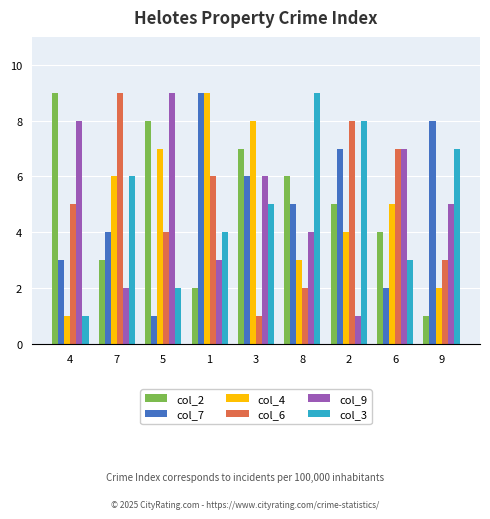

True or false: col_7 has a value of 9 at 1.

True